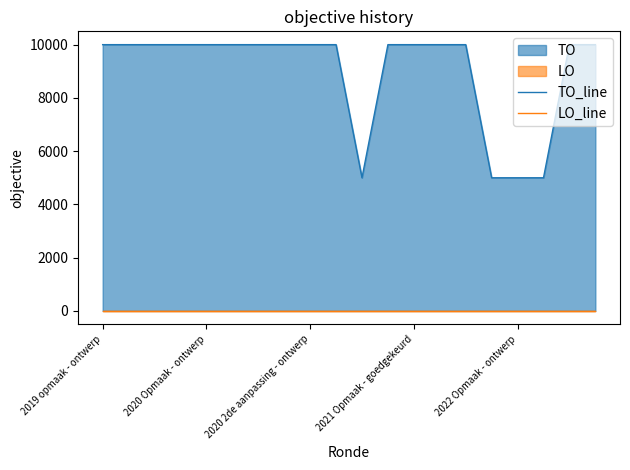

At how many categories does at least one series exceed 711?

20